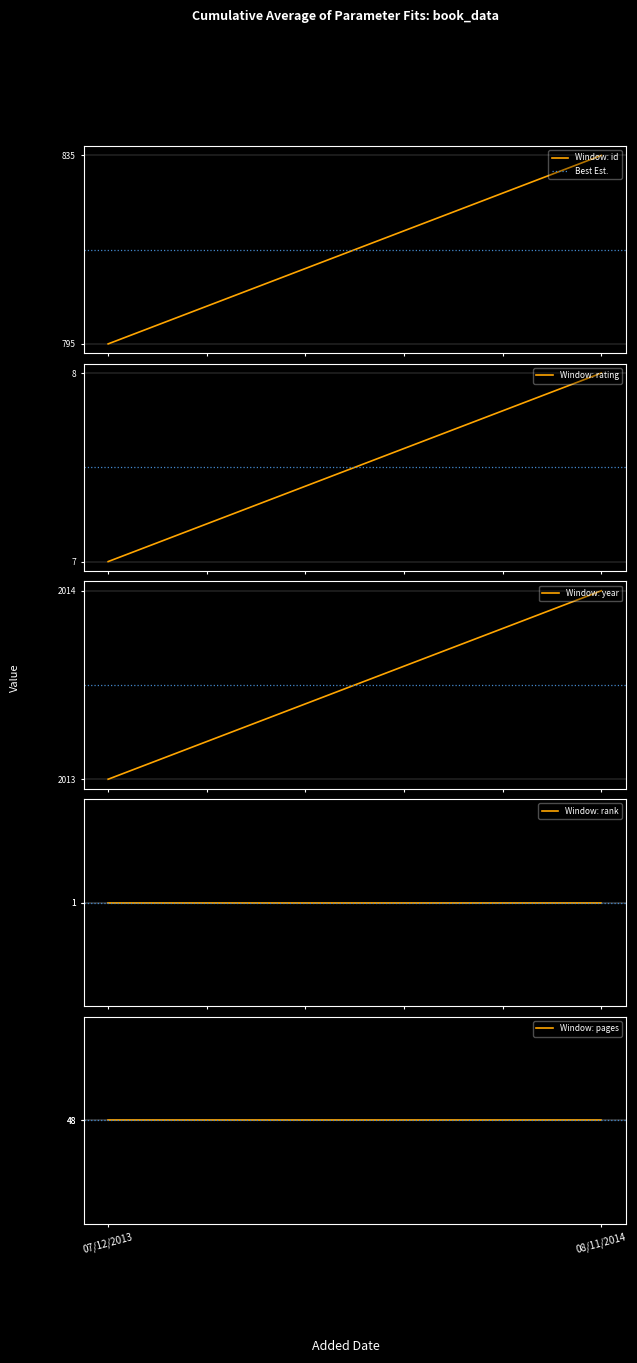

What is the lowest value of the Window: rating series?

7